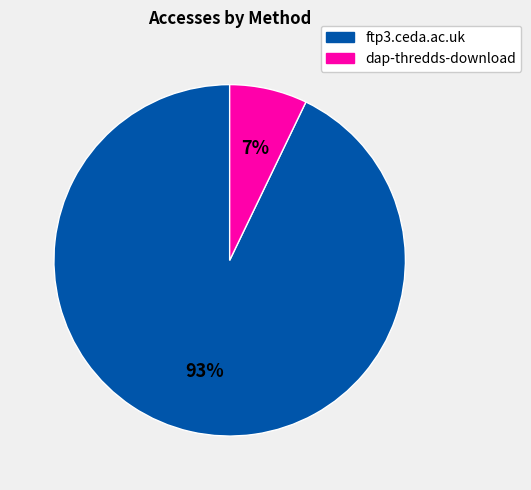

Which has a higher value, dap-thredds-download or ftp3.ceda.ac.uk?

ftp3.ceda.ac.uk